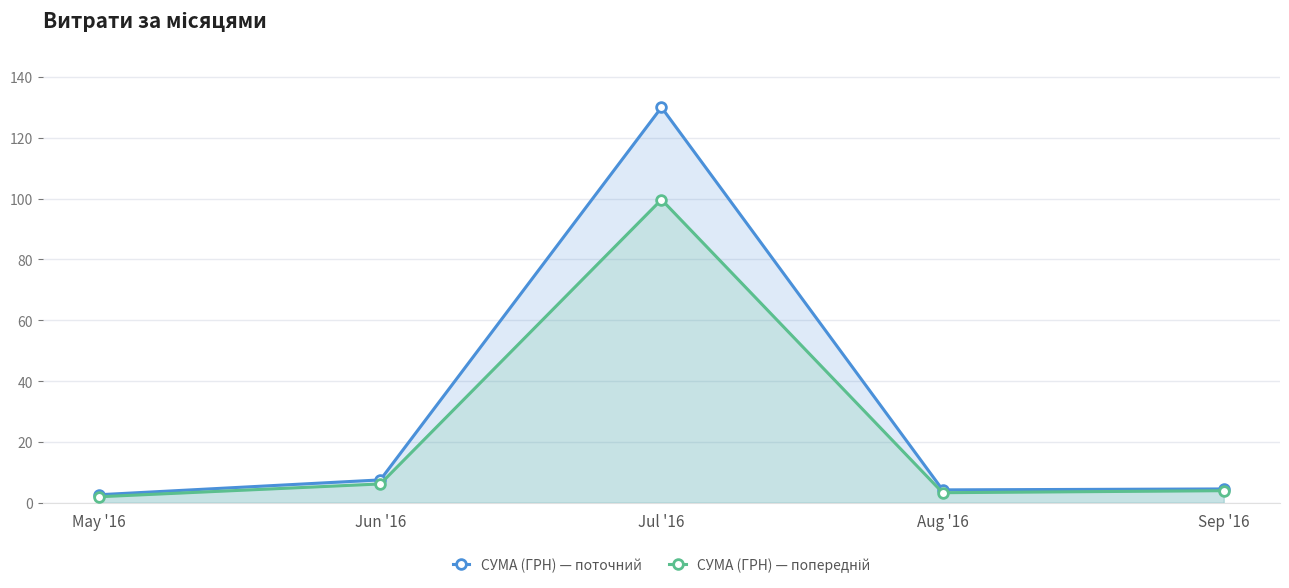

What is the difference between the highest and lowest values at May '16?

0.7